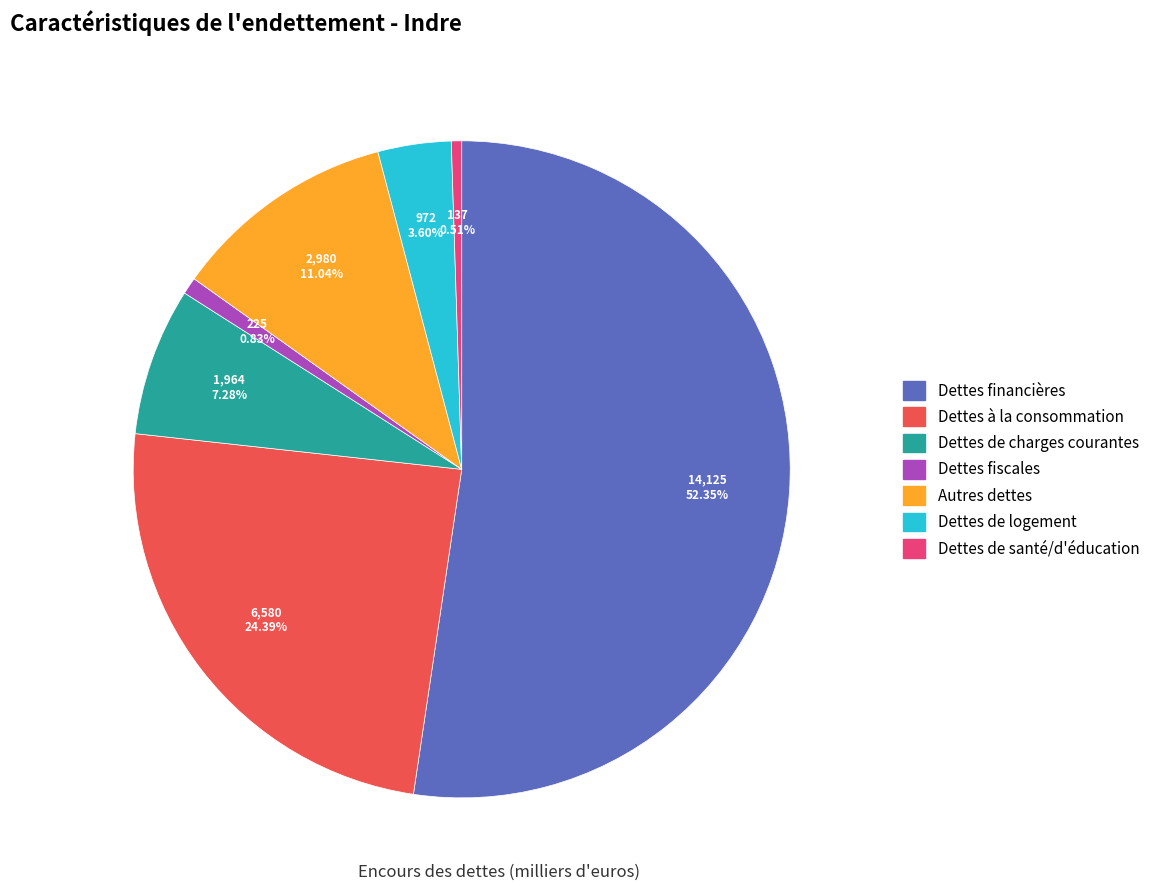

Count the number of slices in the pie.

7